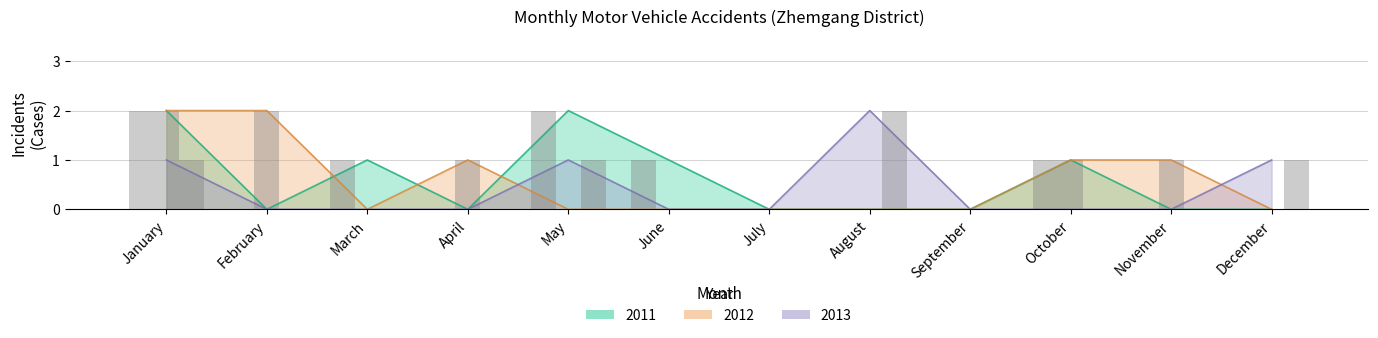

Which category has the highest value across all series?

January